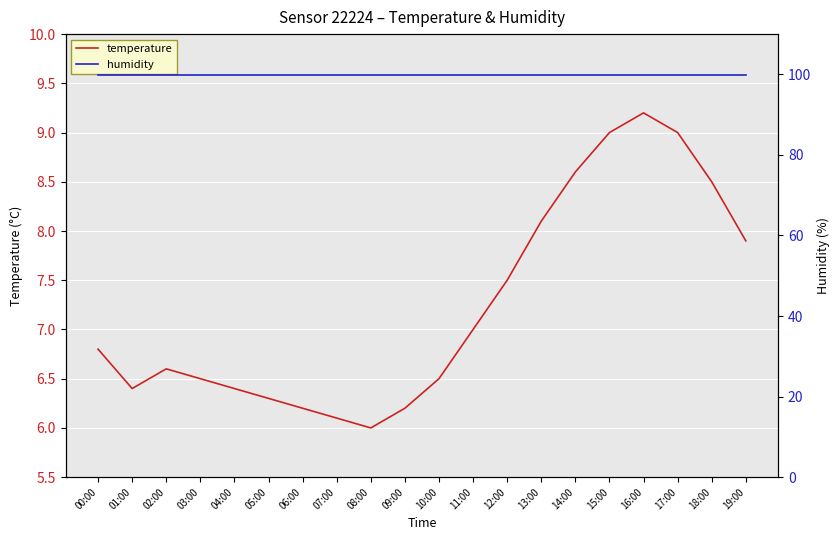

Read the humidity value at 04:00.

99.9